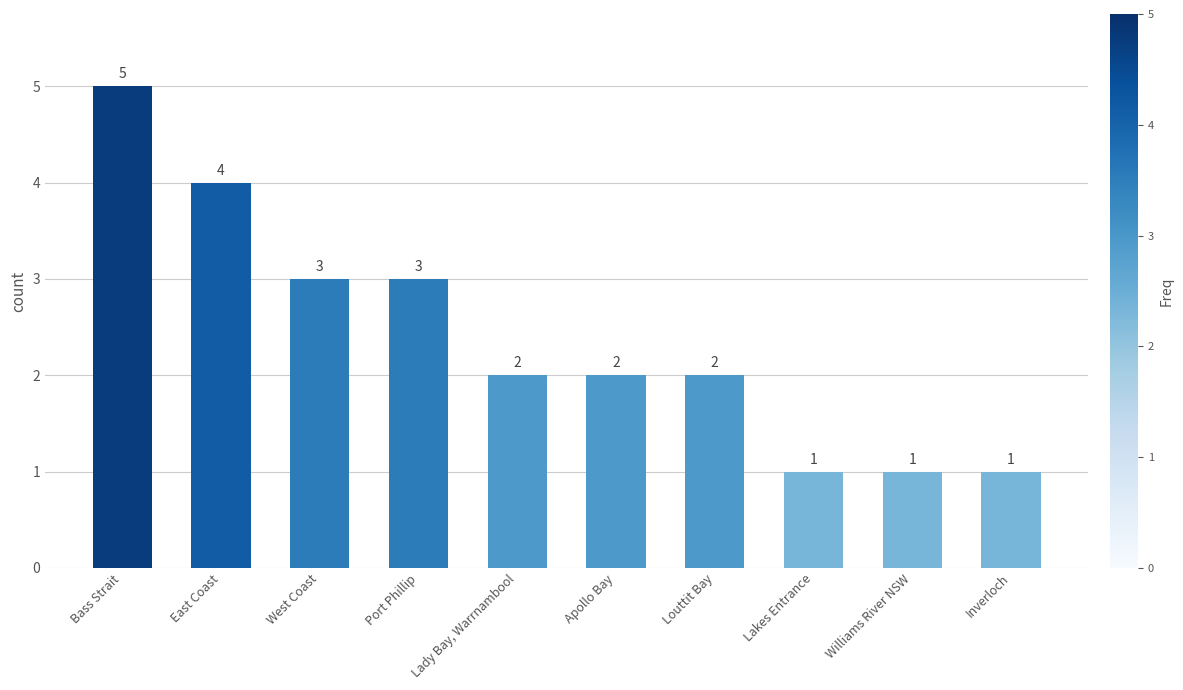

What is the smallest value displayed?

1